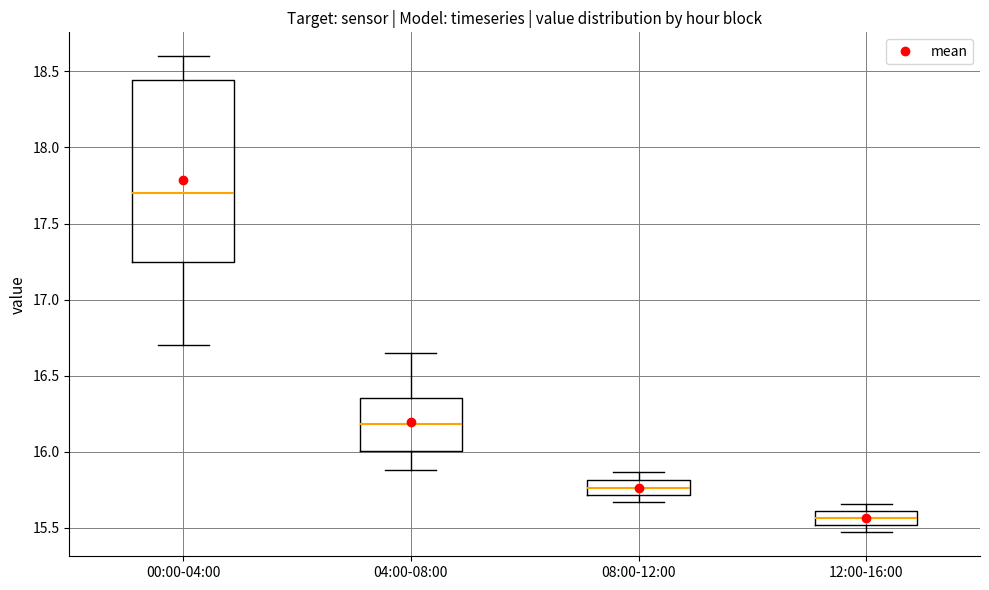

Reading left to right, read every box against the y-axis: the position of its median line, the range the box covers, and the ends of its whiskers. The values are not printed on the chart, so give them approximately, as read against the axis.

00:00-04:00: median 17.70, box 17.25 to 18.45, whiskers 16.70 to 18.60
04:00-08:00: median 16.20, box 16.00 to 16.35, whiskers 15.90 to 16.65
08:00-12:00: median 15.75, box 15.70 to 15.80, whiskers 15.65 to 15.85
12:00-16:00: median 15.55, box 15.50 to 15.60, whiskers 15.45 to 15.65